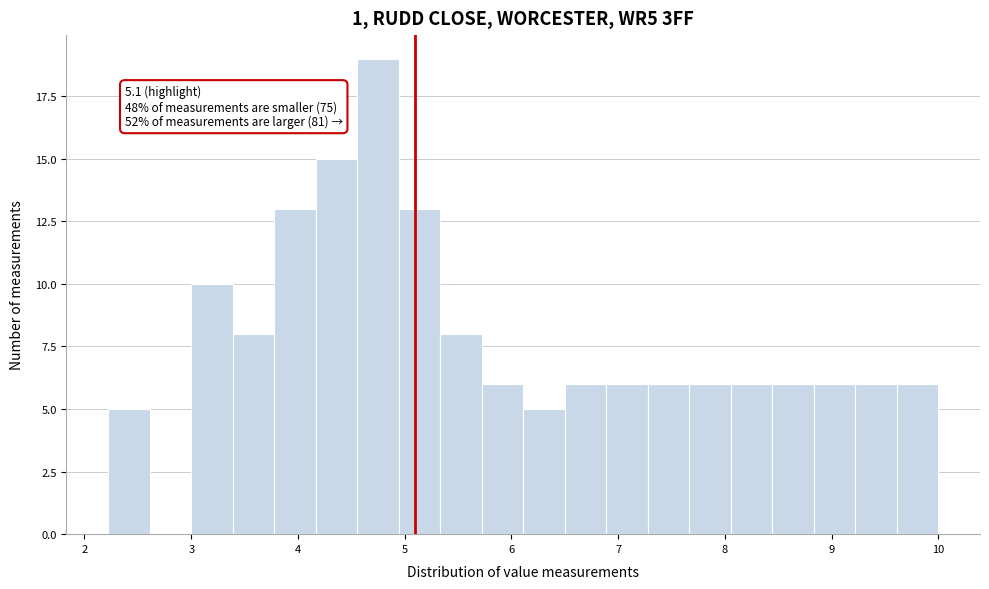

Read against the x-axis, roughly where is the centre of the tallest bar?

4.7